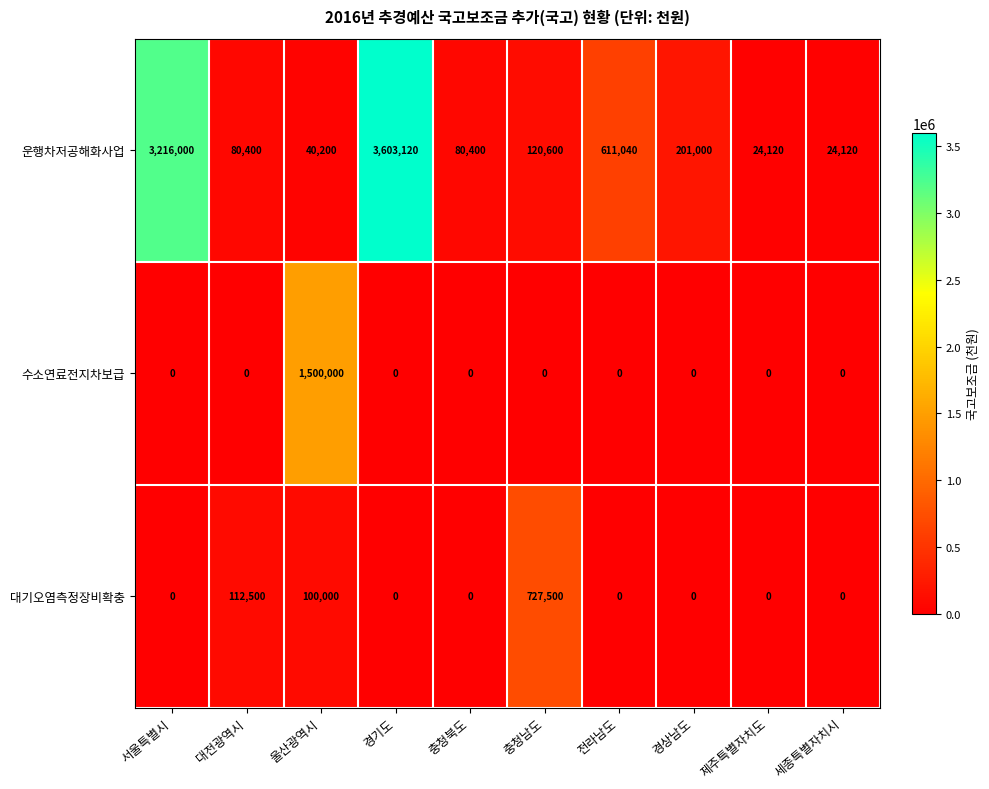

Reading right to left, transcribe all the data shown in this chart.

운행차저공해화사업: 24120	24120	201000	611040	120600	80400	3603120	40200	80400	3216000
수소연료전지차보급: 0	0	0	0	0	0	0	1500000	0	0
대기오염측정장비확충: 0	0	0	0	727500	0	0	100000	112500	0